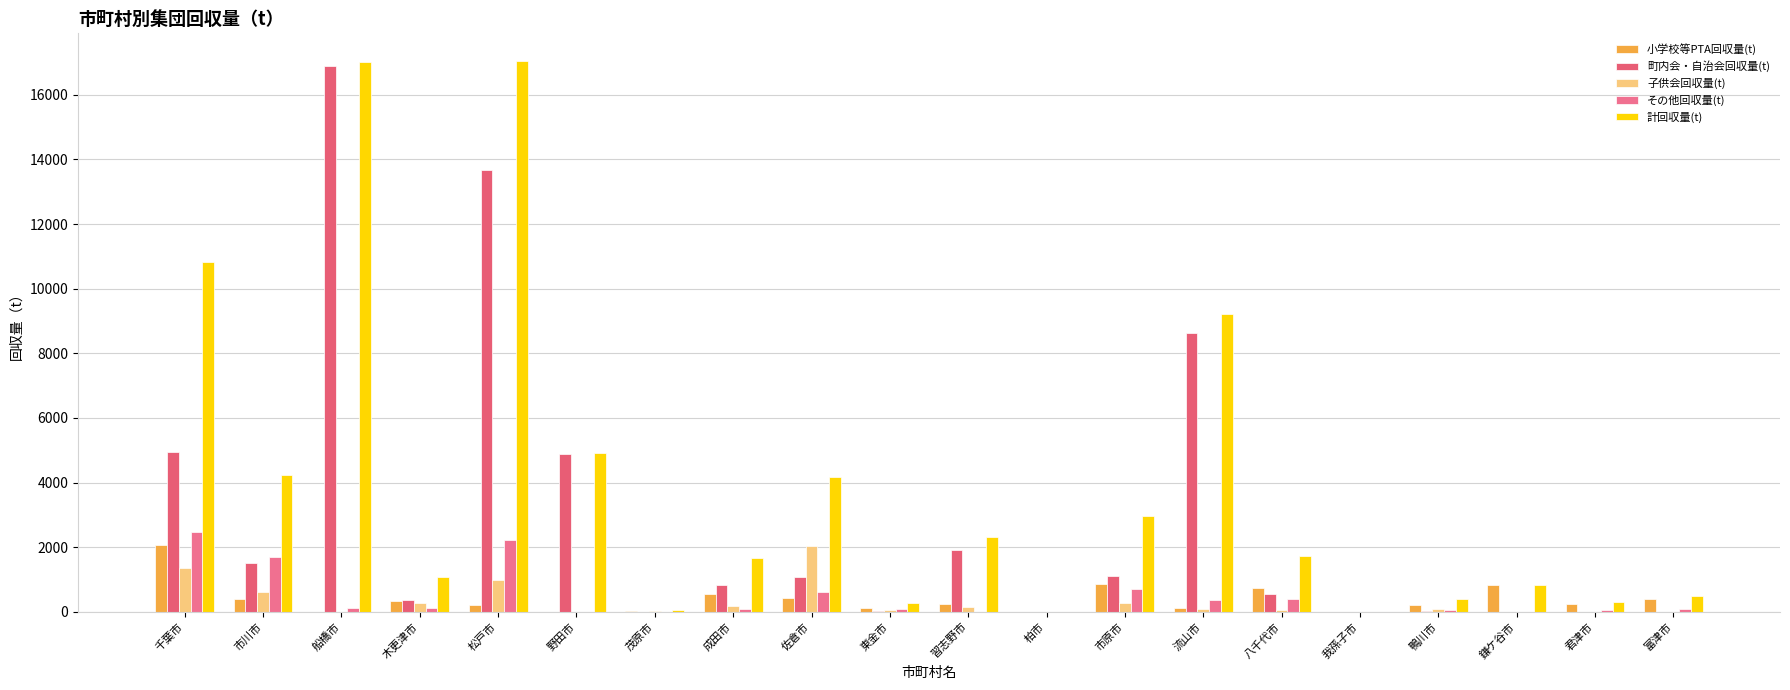

What is the highest value of the 小学校等PTA回収量(t) series?

2058